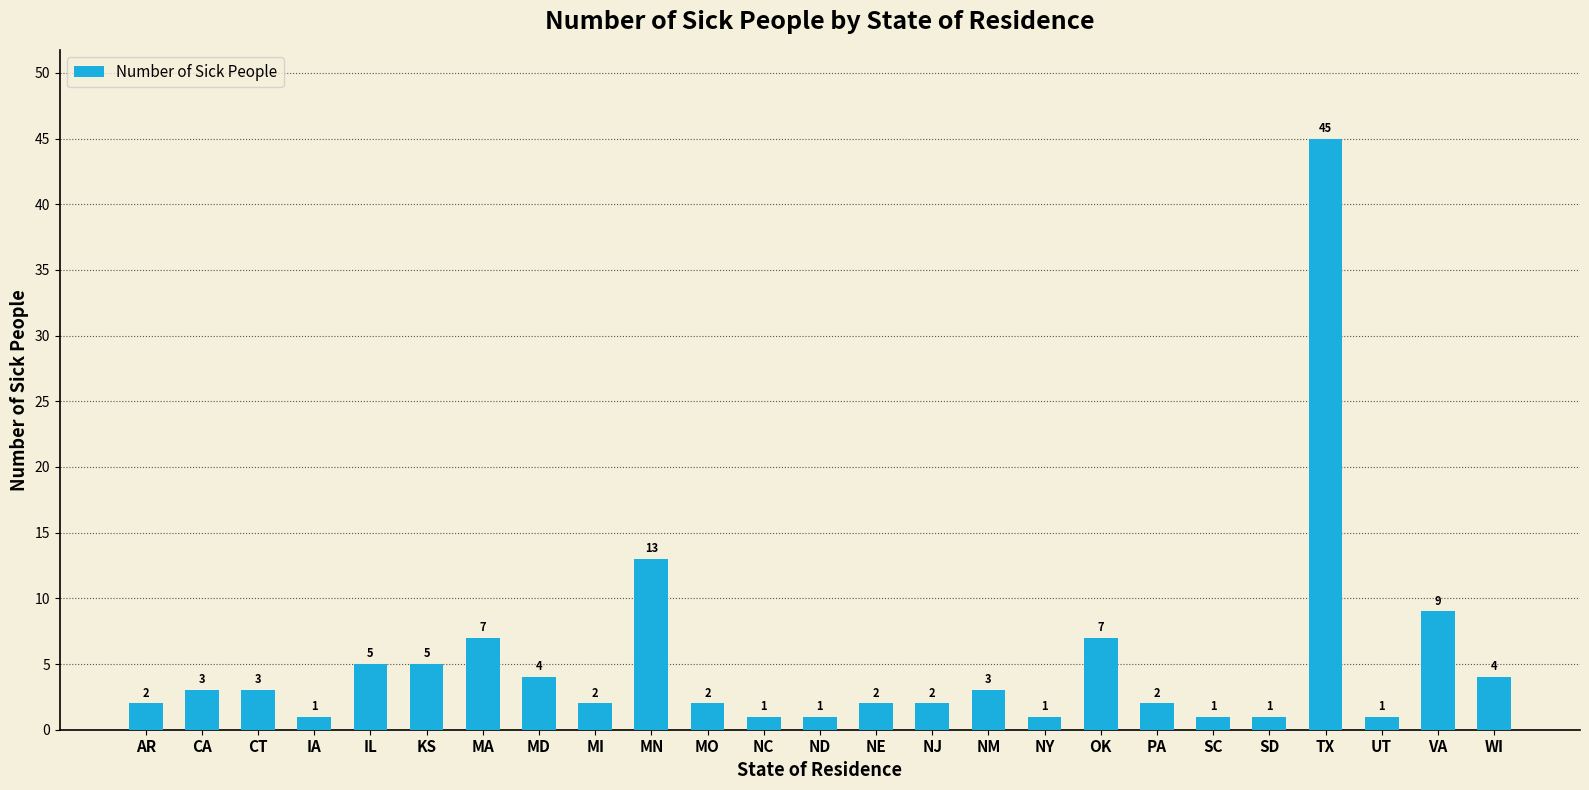

Is it true that the value at MN is 13?

True